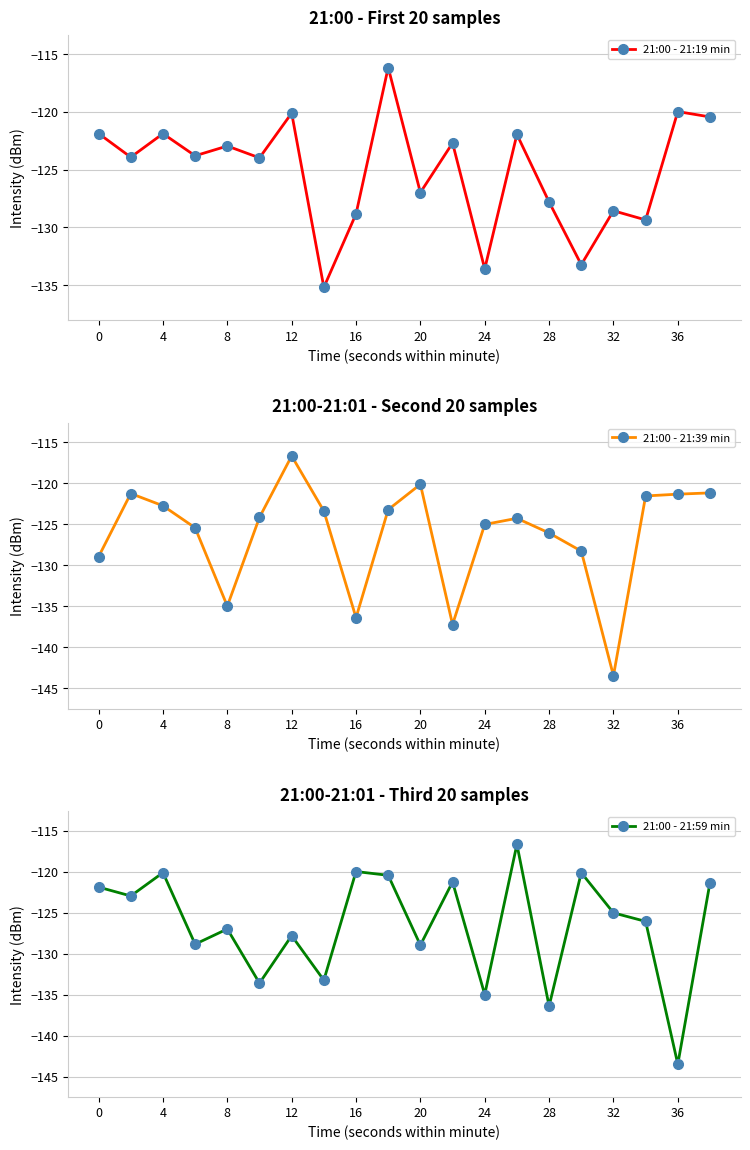

At which category does 21:00 - 21:19 min reach its first local peak?

4